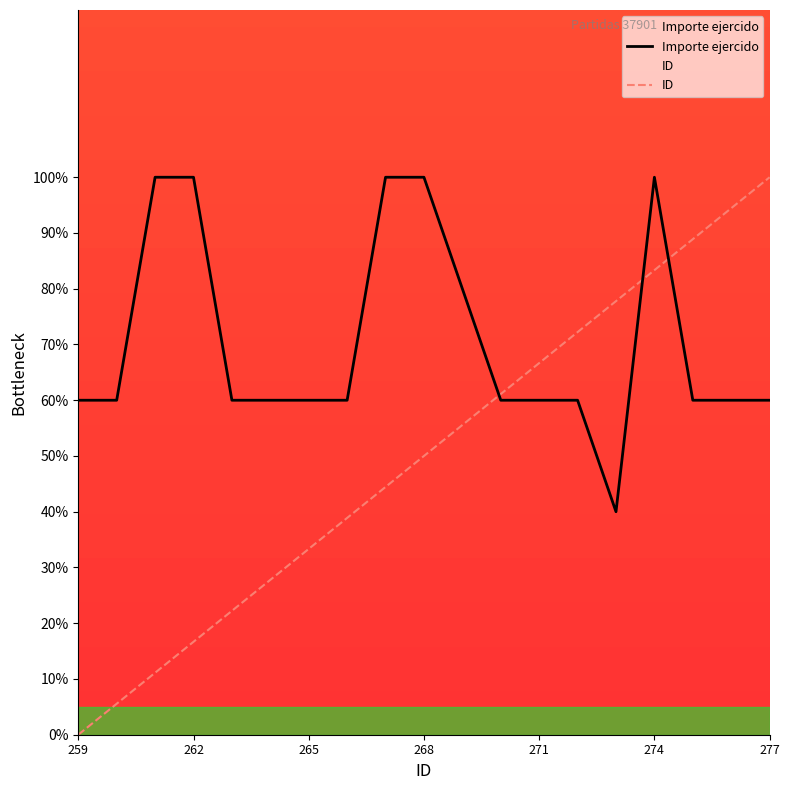

Which series has the largest total across all categories?

Importe ejercido